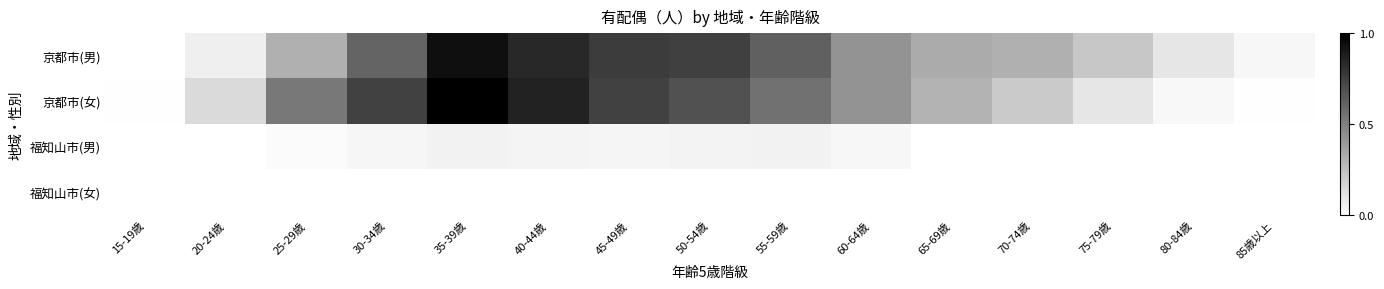

Which series has the widest spread of values?

京都市(女)